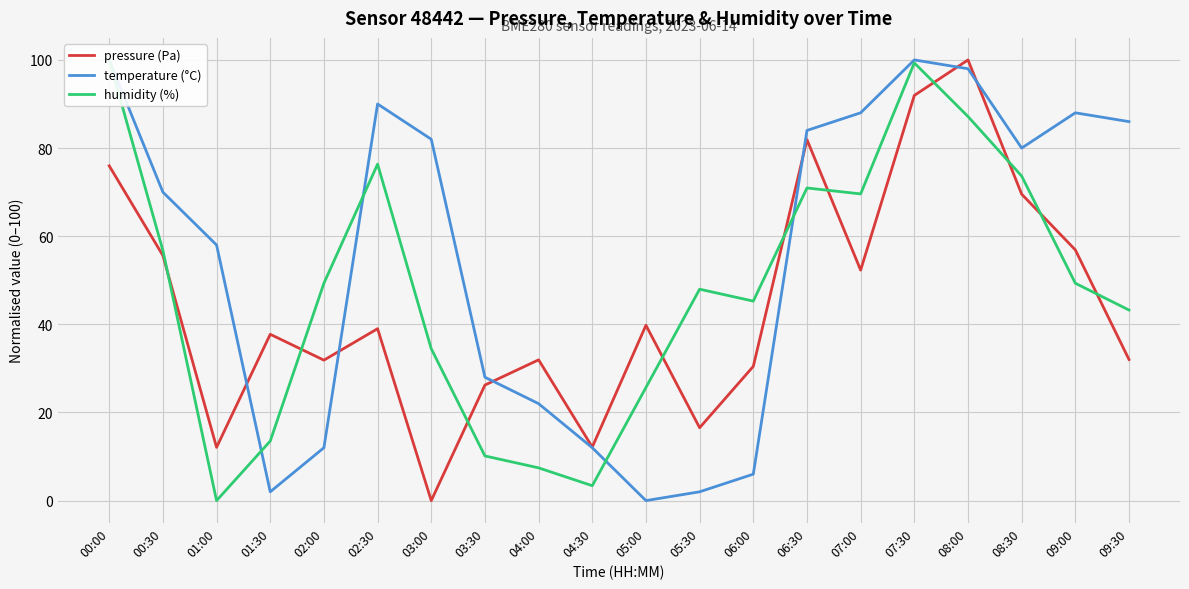

What is the label of the 18th point from the right?

01:00